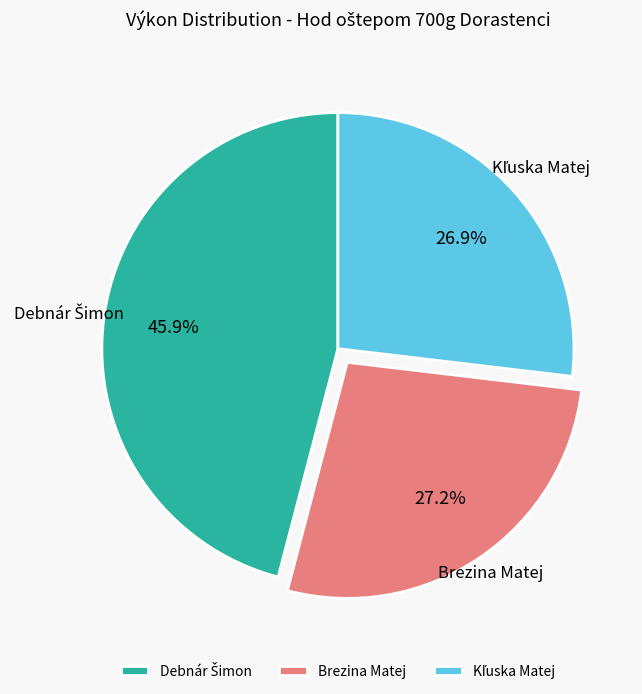

Is there any slice that represents more than half of the pie?

No